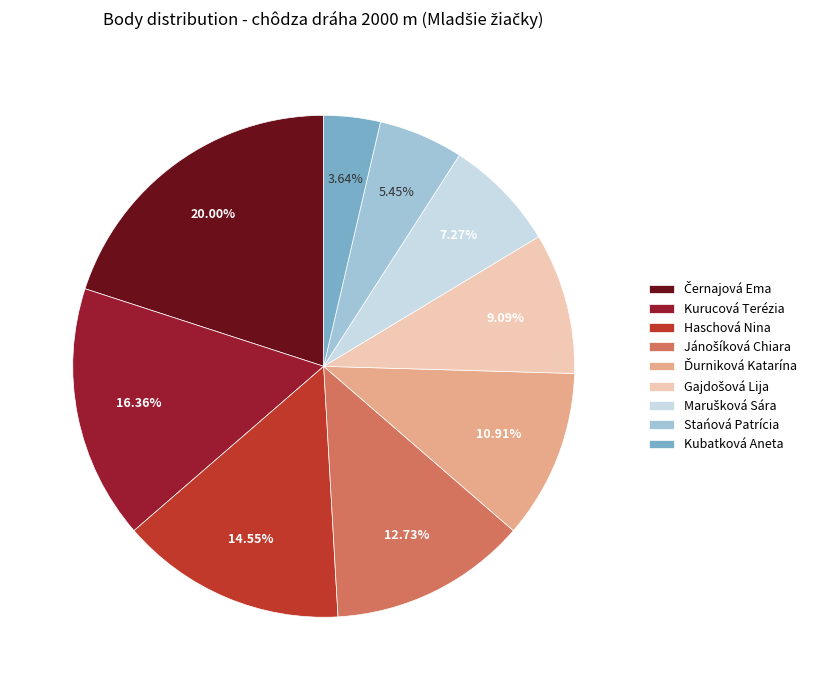

What is the smallest slice in the pie chart?

Kubatková Aneta